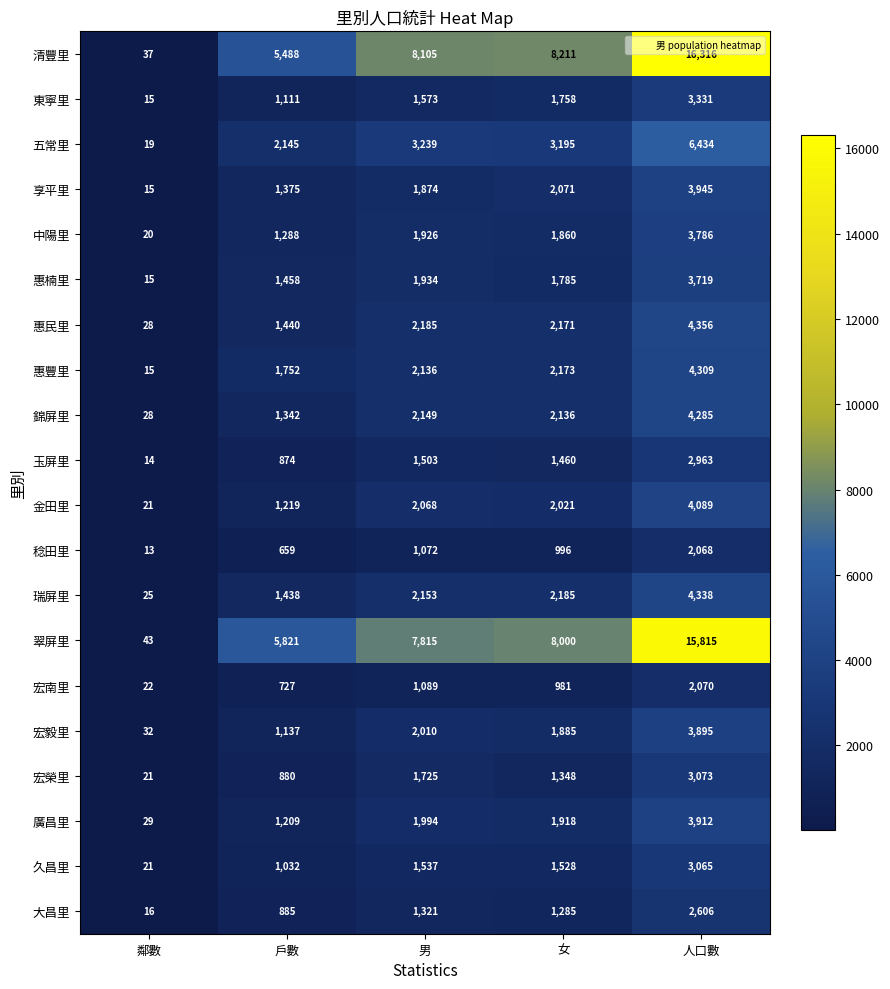

What is the sum of the 惠楠里 values at 男 and 鄰數?

1949